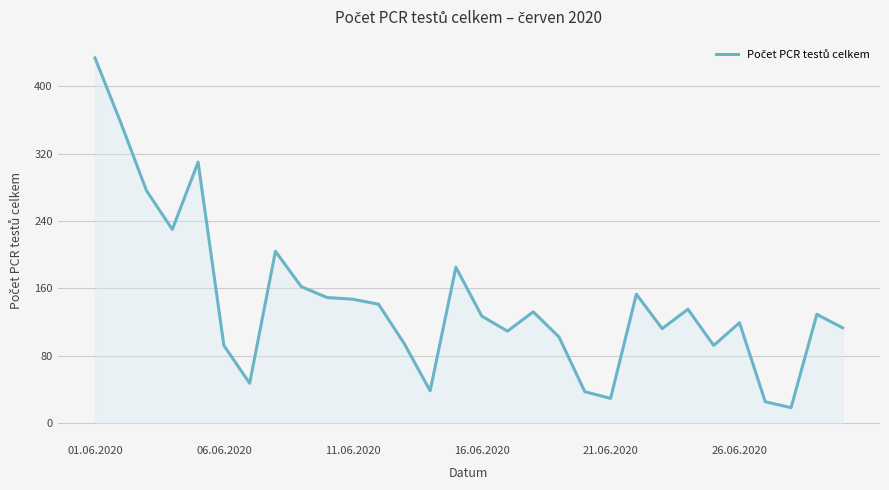

What is the greatest value displayed?

434